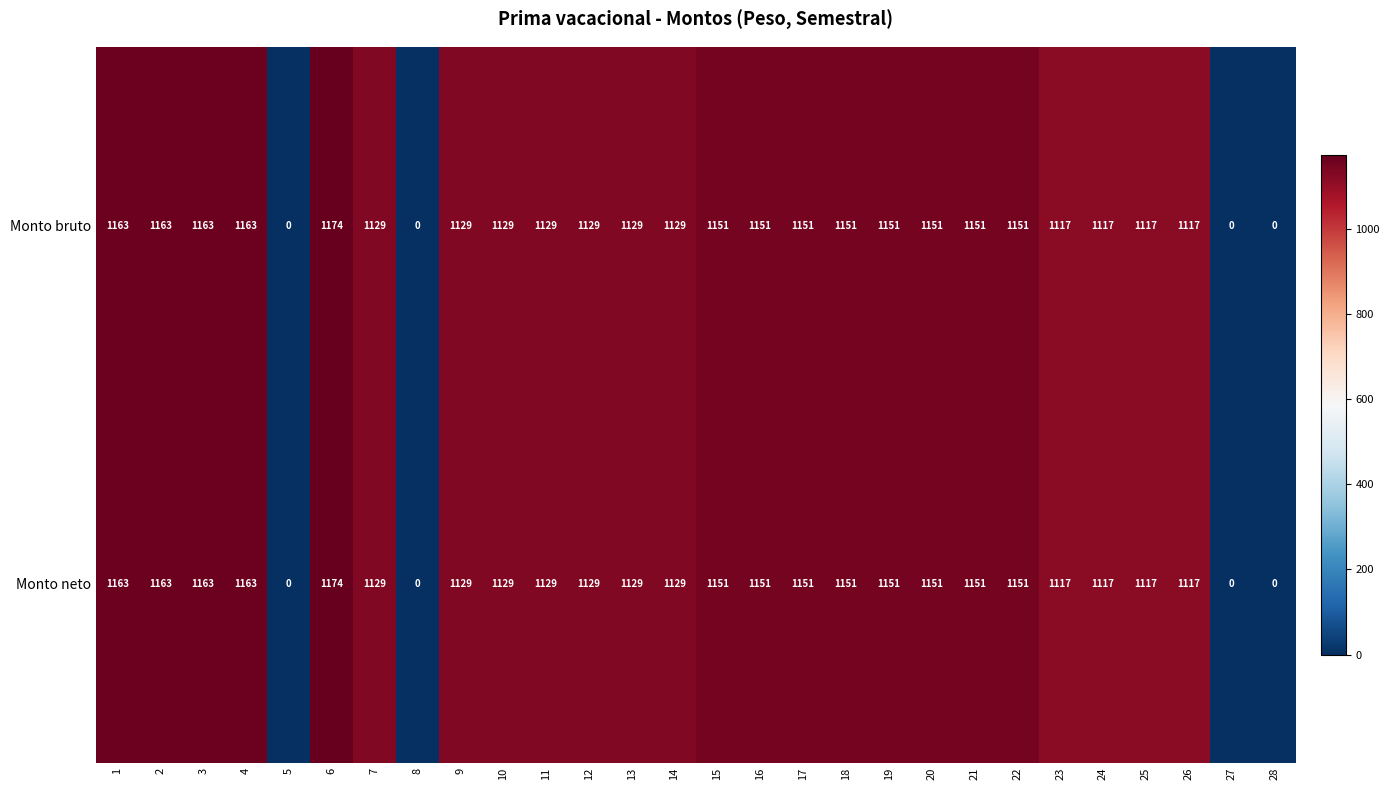

Which label corresponds to the largest value in the chart?

6